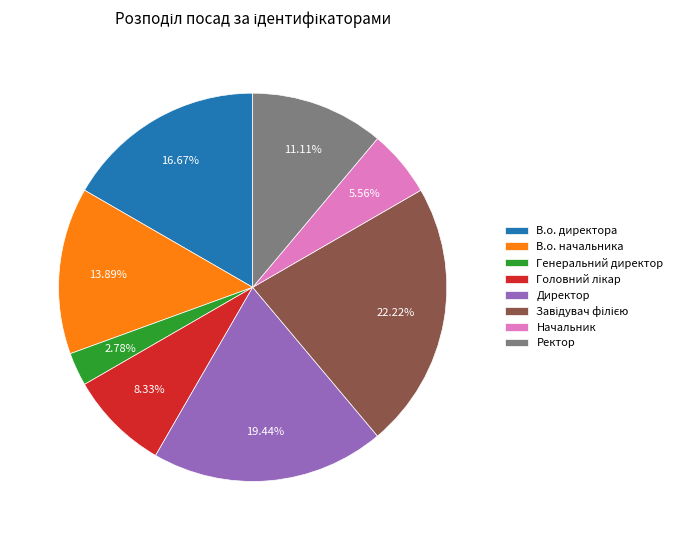

The Генеральний директор slice represents 3% of the pie. True or false?

True